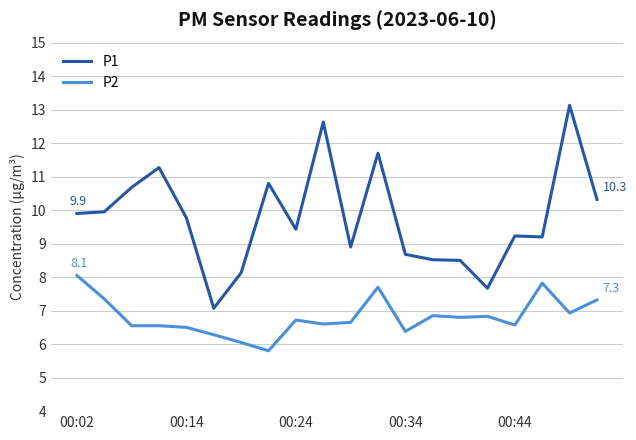

Which series has the widest spread of values?

P1